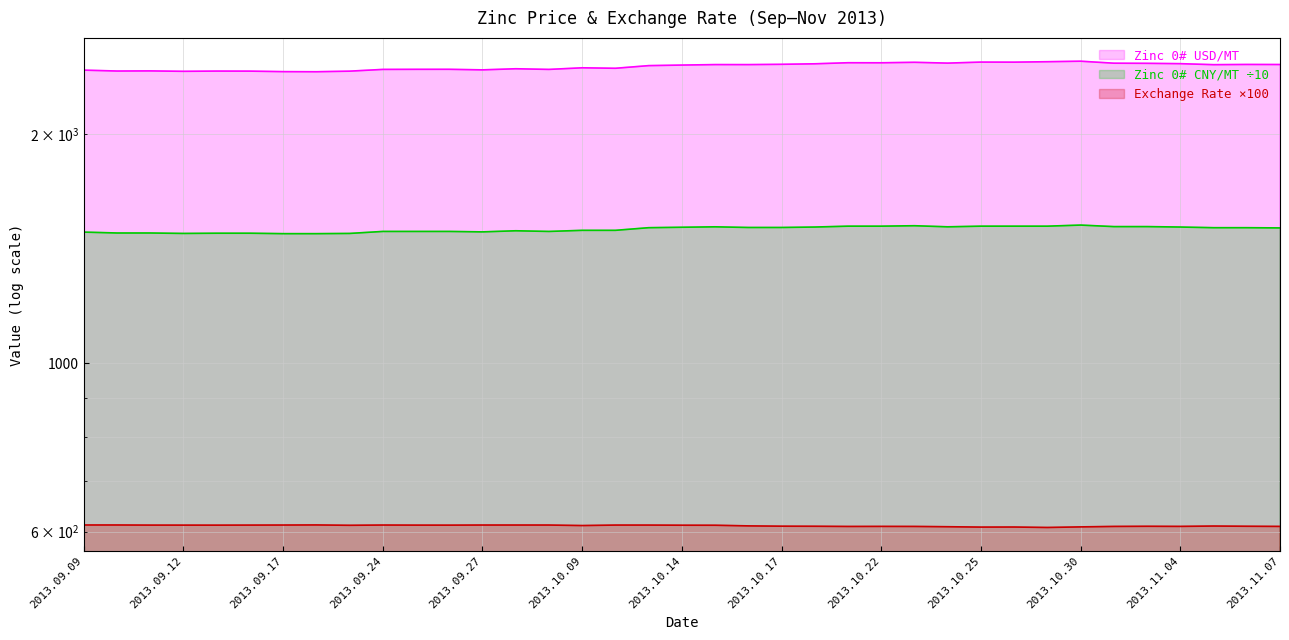

What is the sum of all Zinc 0# USD/MT values?

90874.8